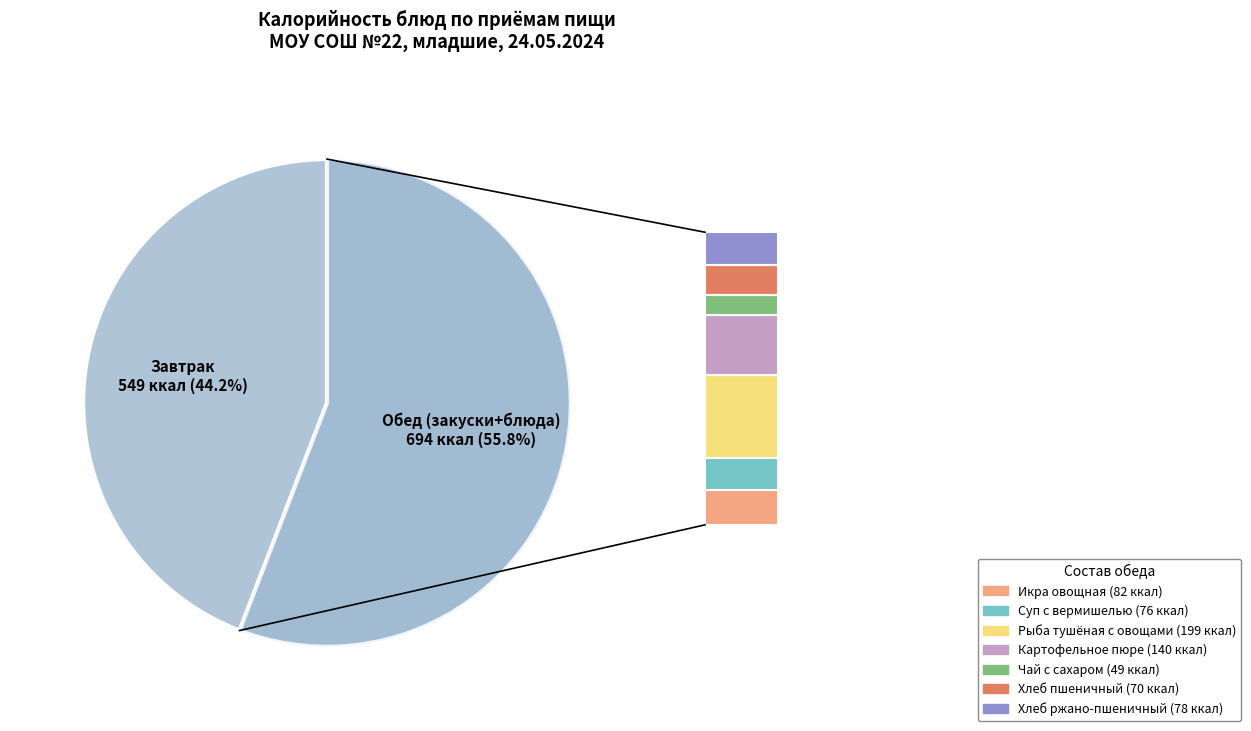

Is there a majority slice in this chart?

Yes